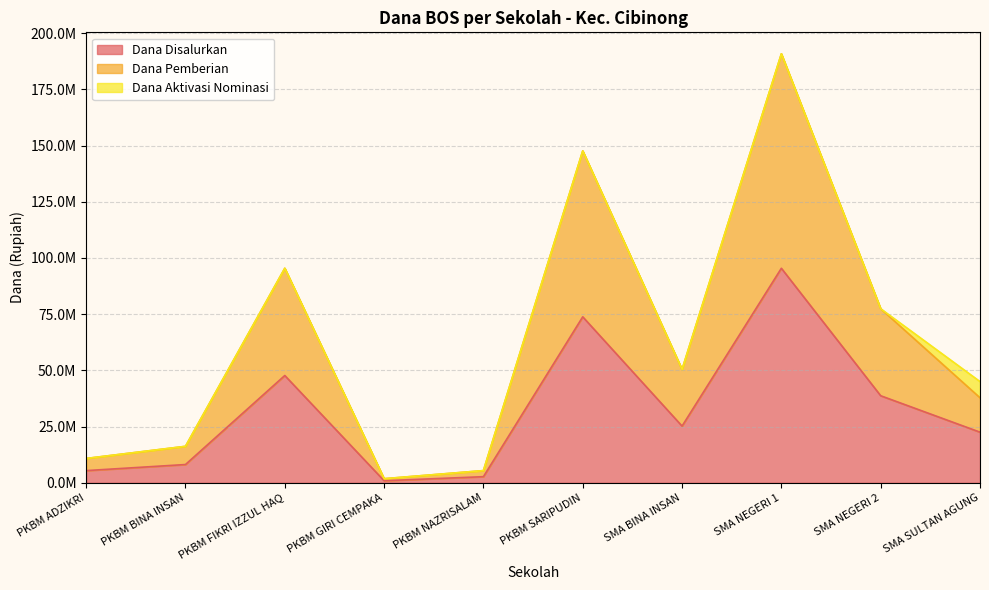

What is the label of the 2nd point from the right?

SMA NEGERI 2